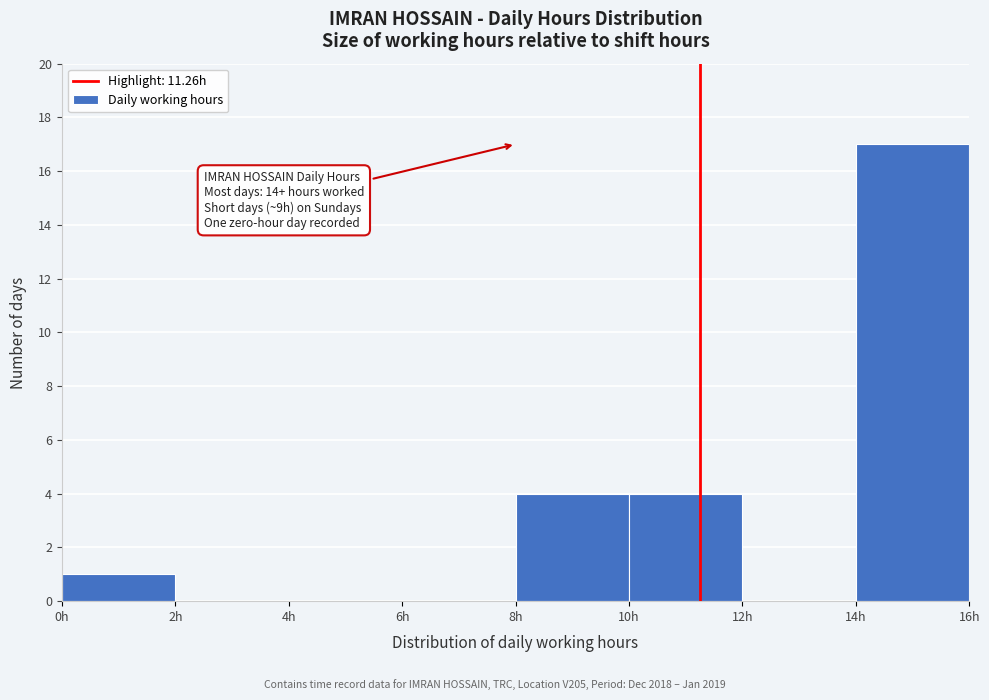

Over which range of the x-axis is the bar tallest?

14 to 16